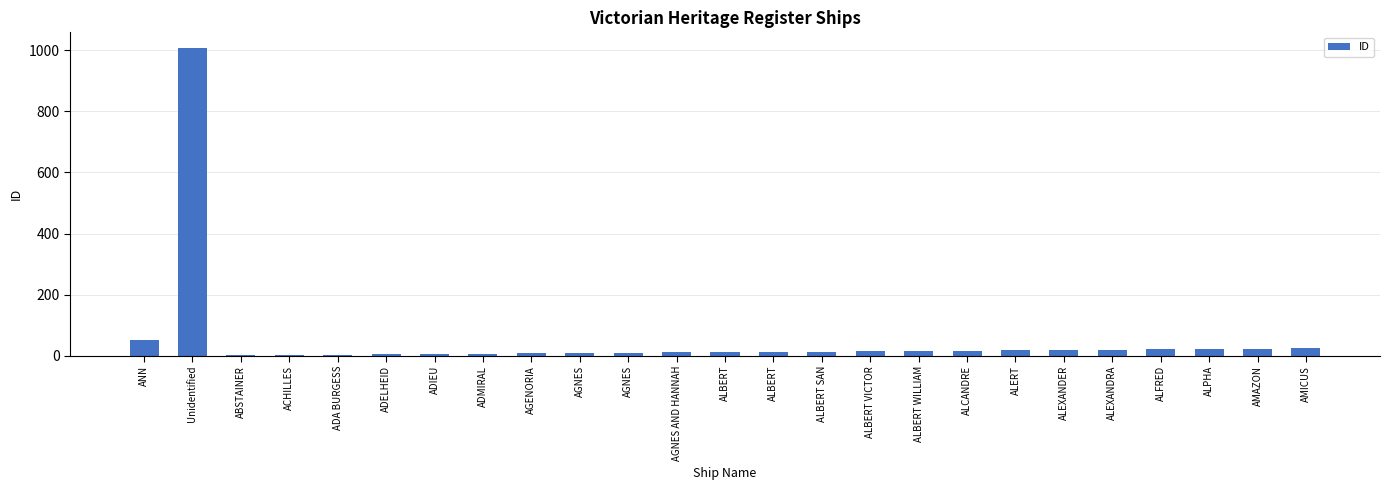

True or false: the data shows 14 at AGNES.

False